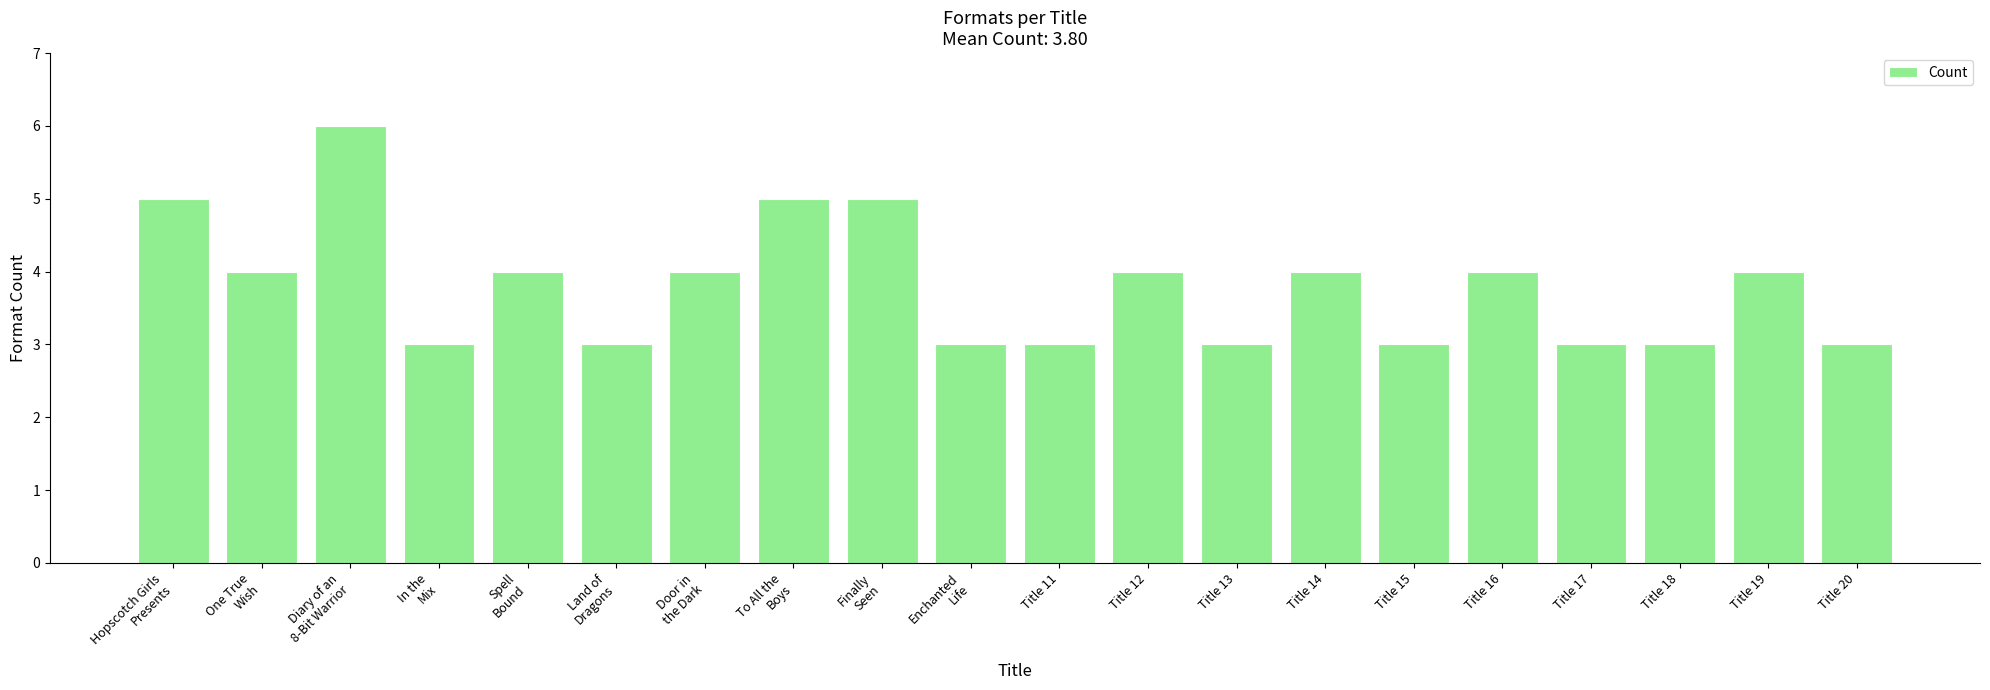

What is the smallest value displayed?

3